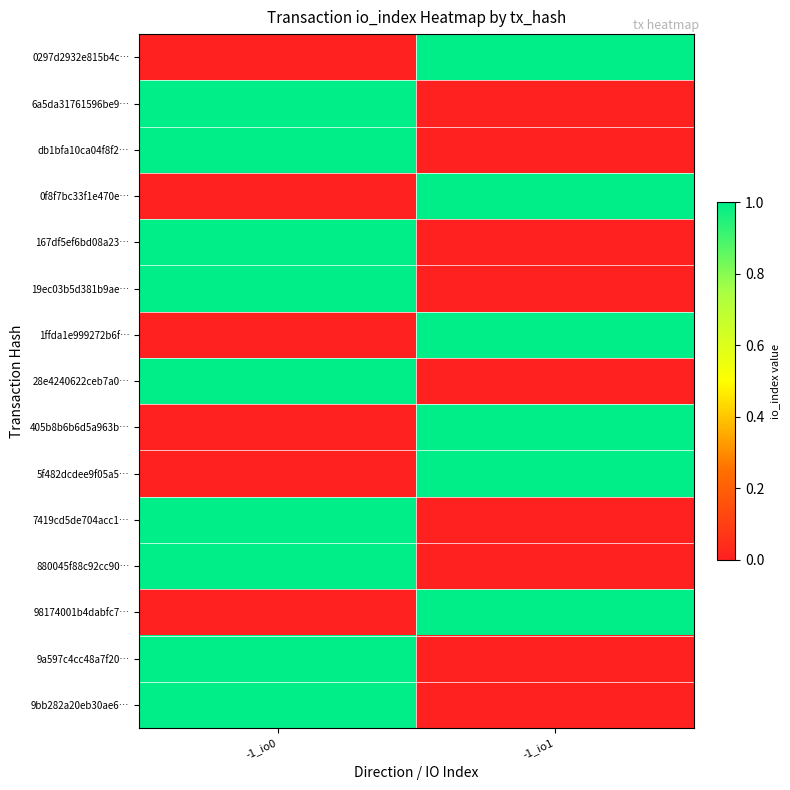

Reading left to right, extract all data points from this chart.

0297d2932e815b4c…: -1_io0=0	-1_io1=1
6a5da31761596be9…: -1_io0=1	-1_io1=0
db1bfa10ca04f8f2…: -1_io0=1	-1_io1=0
0f8f7bc33f1e470e…: -1_io0=0	-1_io1=1
167df5ef6bd08a23…: -1_io0=1	-1_io1=0
19ec03b5d381b9ae…: -1_io0=1	-1_io1=0
1ffda1e999272b6f…: -1_io0=0	-1_io1=1
28e4240622ceb7a0…: -1_io0=1	-1_io1=0
405b8b6b6d5a963b…: -1_io0=0	-1_io1=1
5f482dcdee9f05a5…: -1_io0=0	-1_io1=1
7419cd5de704acc1…: -1_io0=1	-1_io1=0
880045f88c92cc90…: -1_io0=1	-1_io1=0
98174001b4dabfc7…: -1_io0=0	-1_io1=1
9a597c4cc48a7f20…: -1_io0=1	-1_io1=0
9bb282a20eb30ae6…: -1_io0=1	-1_io1=0